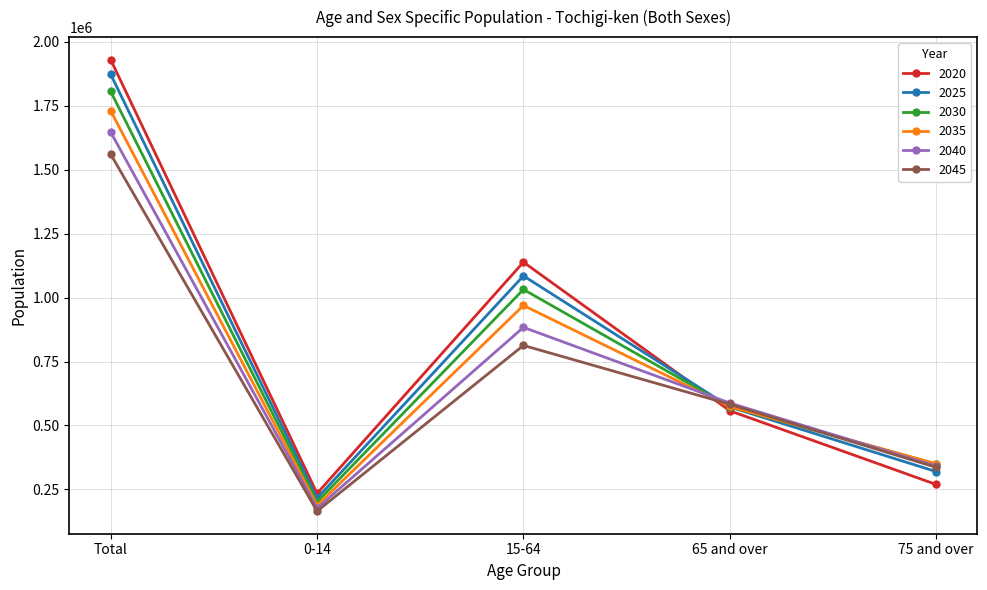

At how many categories does at least one series exceed 1259380?

1